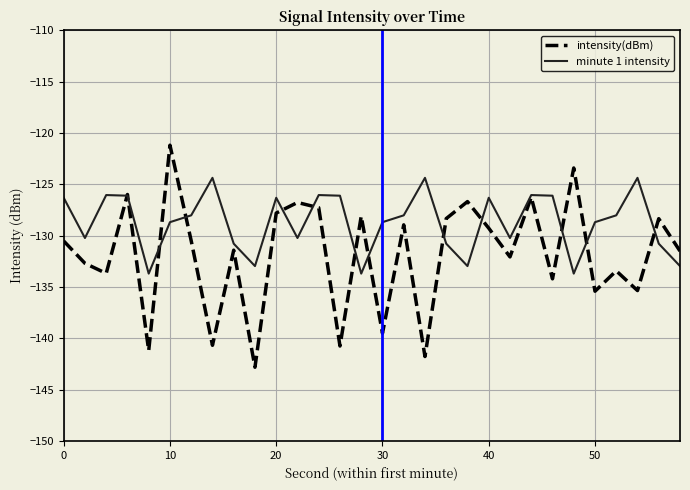

Rank the series by their average value, from lowest to highest.

intensity(dBm), minute 1 intensity